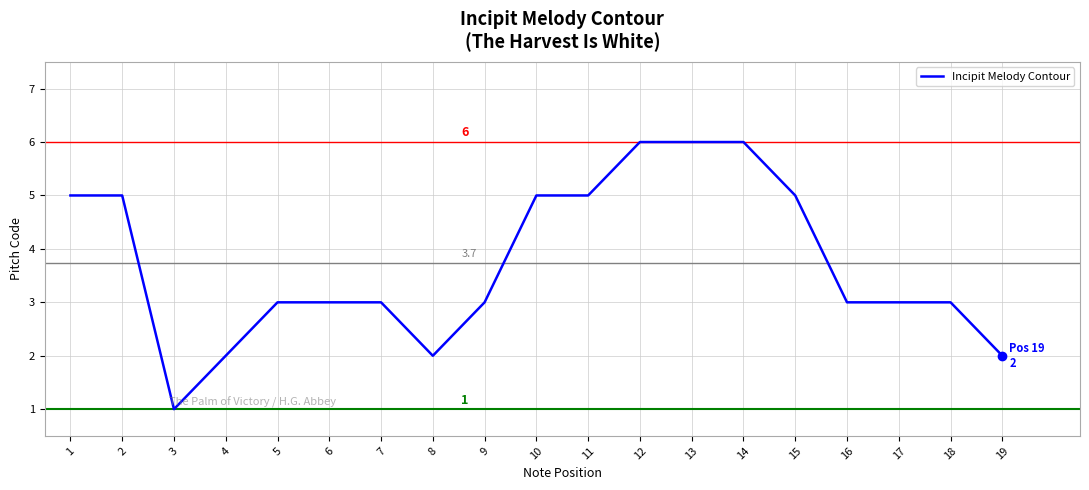

What is the approximate value at 13?

6